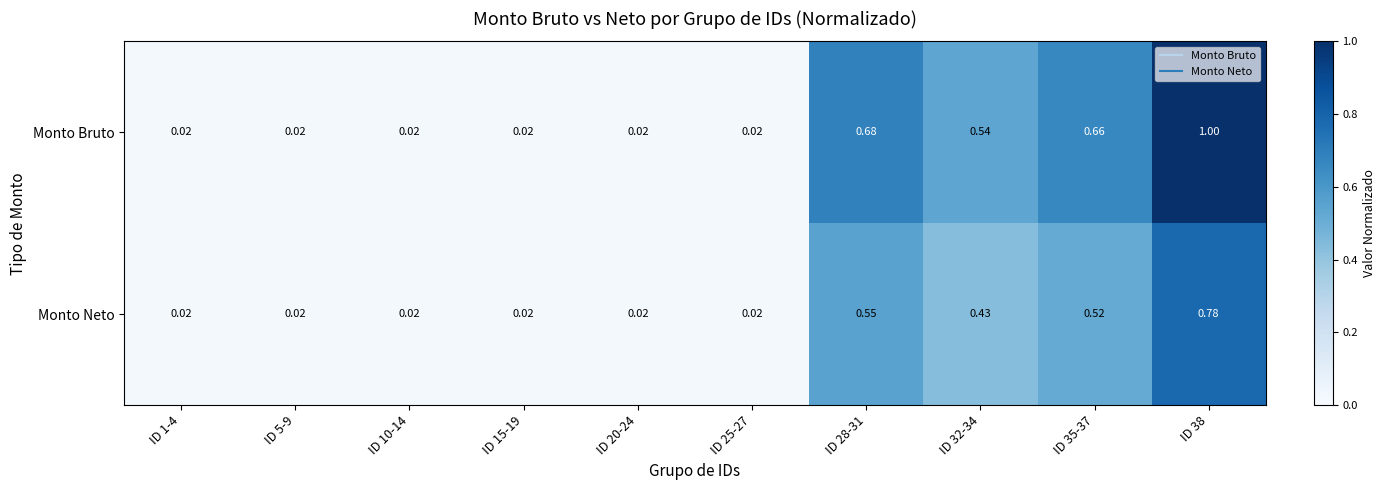

Rank the series by their maximum value, from highest to lowest.

Monto Bruto, Monto Neto